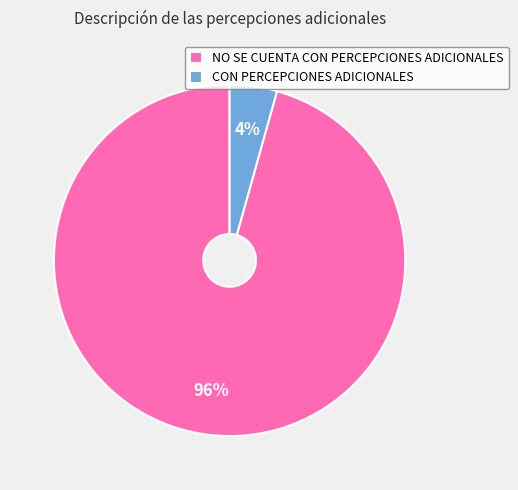

Which category has the smallest portion of the pie?

CON PERCEPCIONES ADICIONALES